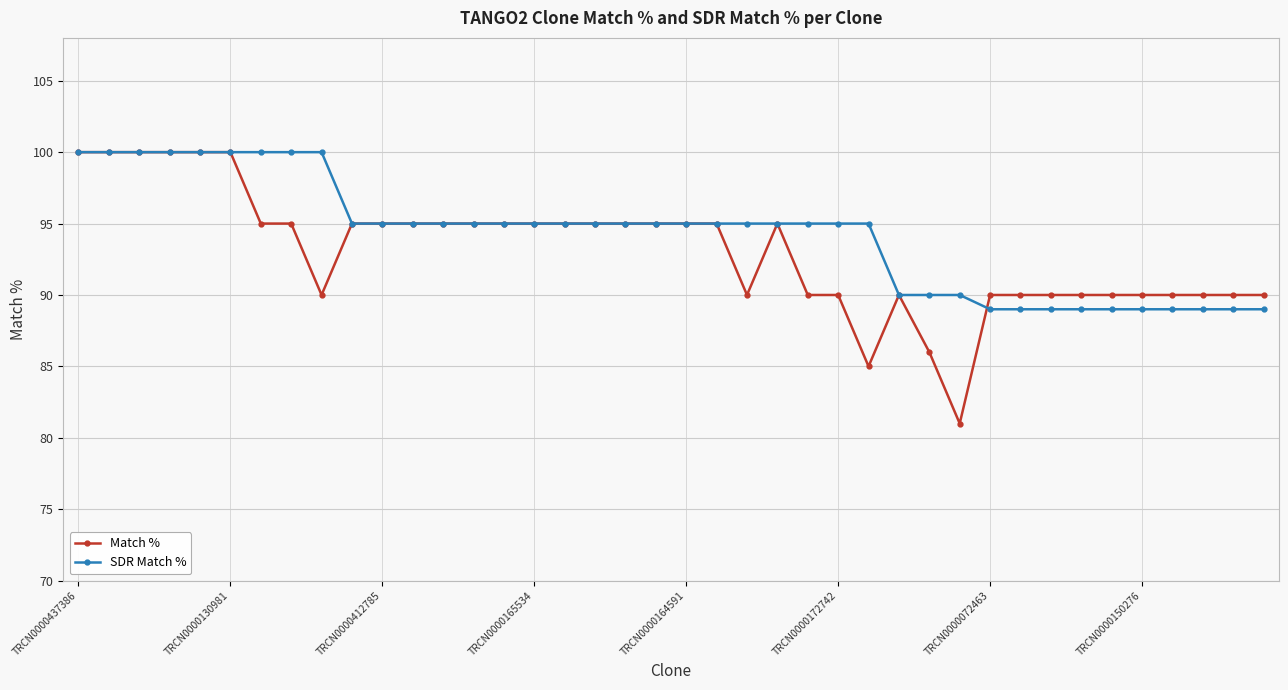

What is the value of the Match % point at the 34th from the left?

90